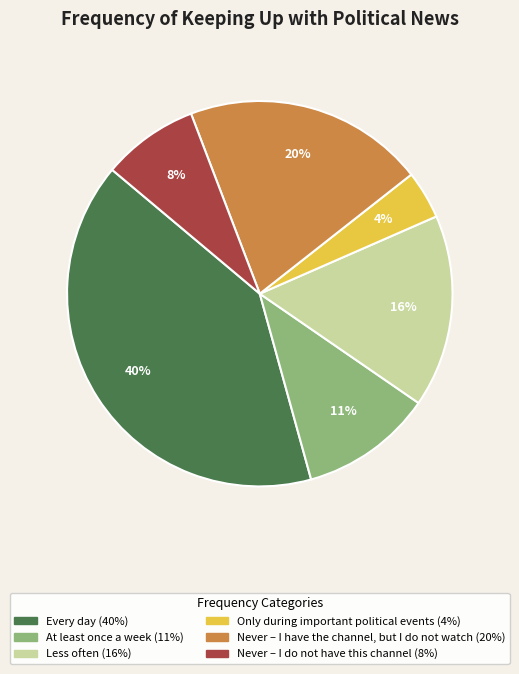

Is there any slice that represents more than half of the pie?

No